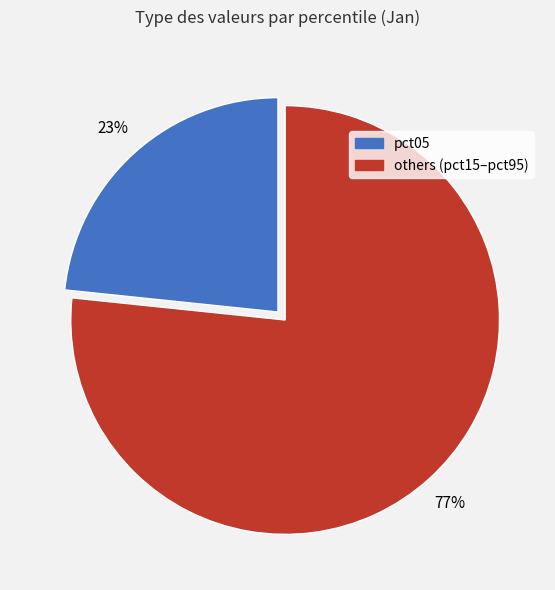

To the nearest percent, what is the average slice percentage?

50%